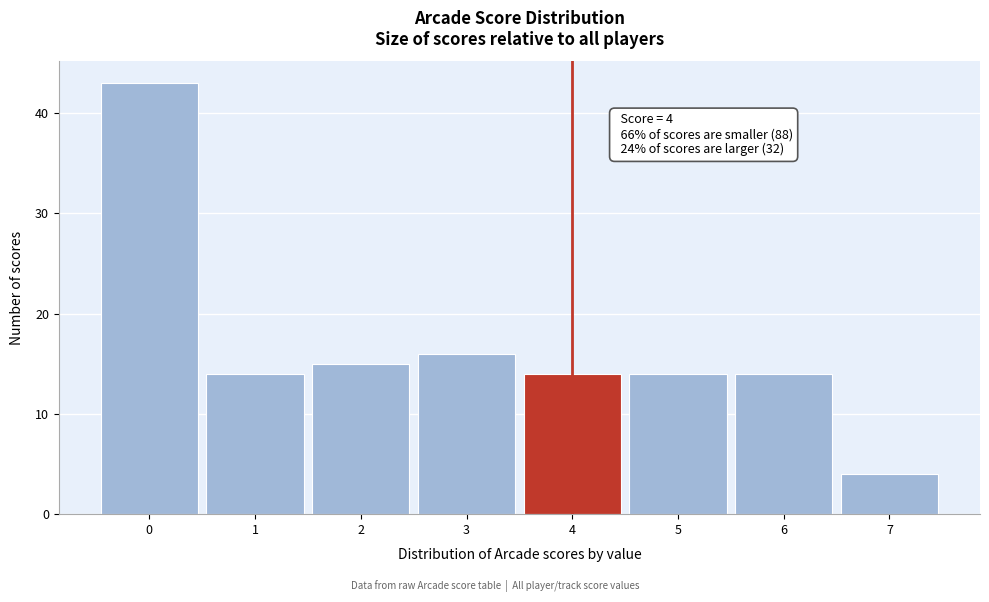

Over which range of the x-axis is the bar tallest?

-0.5 to 0.5